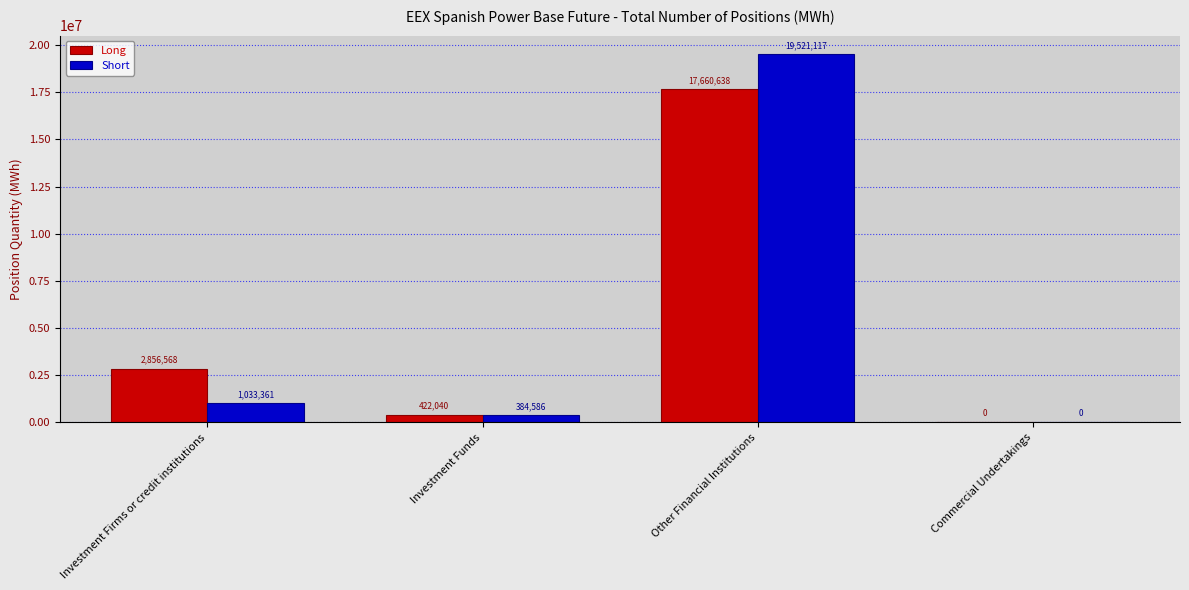

What is the maximum value shown in the chart?

19521117